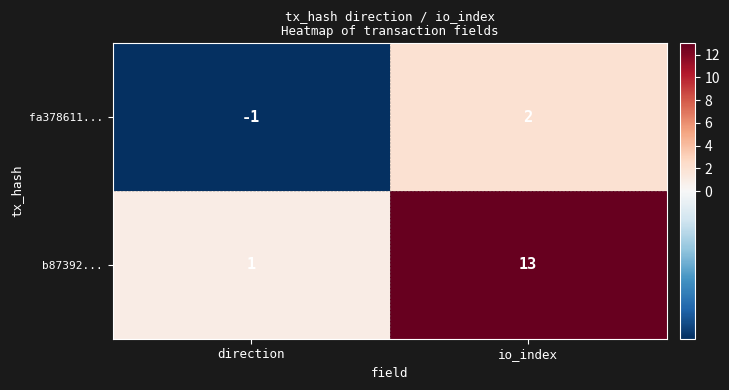

Is it true that b87392... equals 8 at io_index?

False